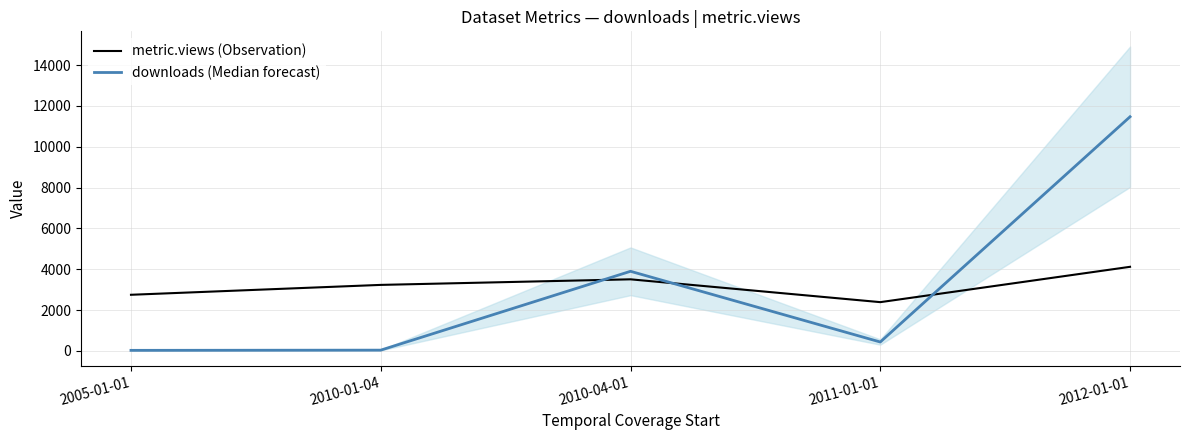

Is this an area chart (filled region under the line)?

No